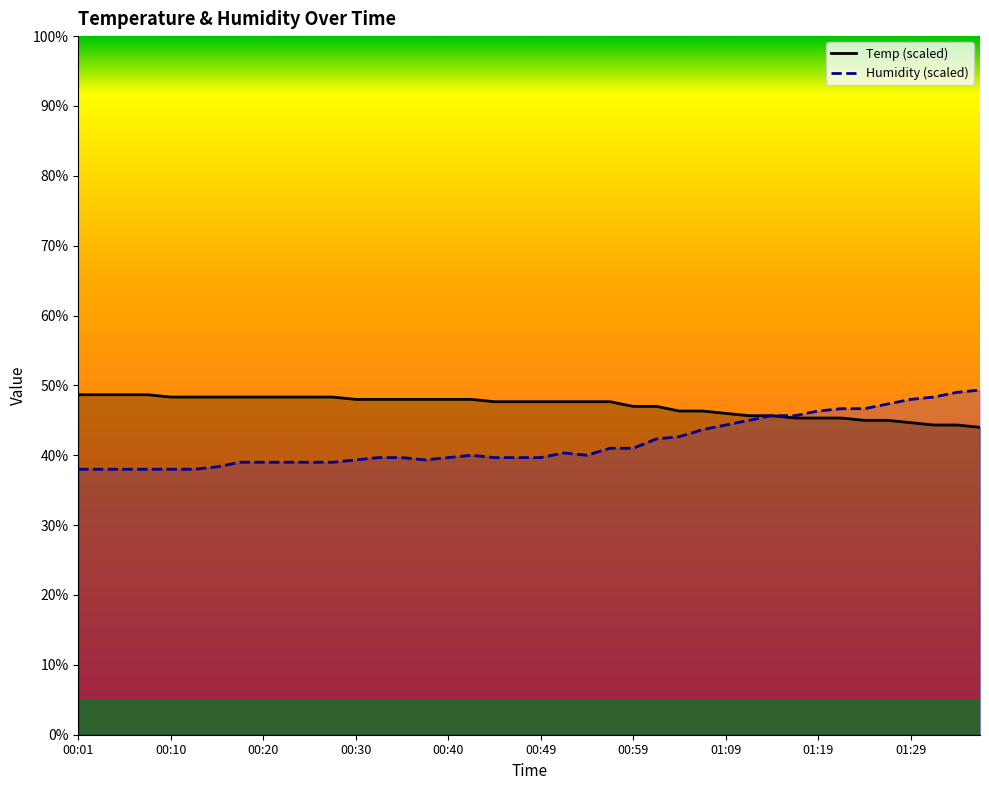

Is the value of Temp at 00:23 greater than the value of Humidity at 01:19?

Yes